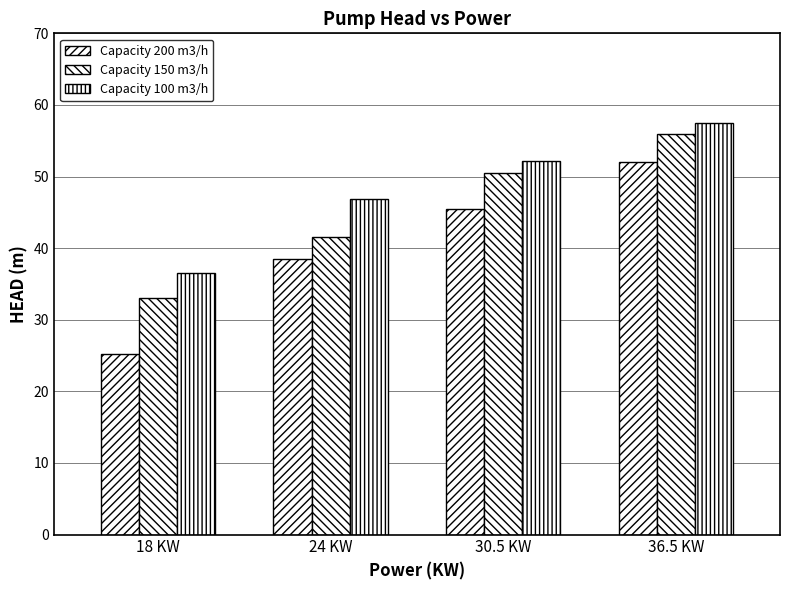

Between 18 KW and 30.5 KW, which is larger?

30.5 KW